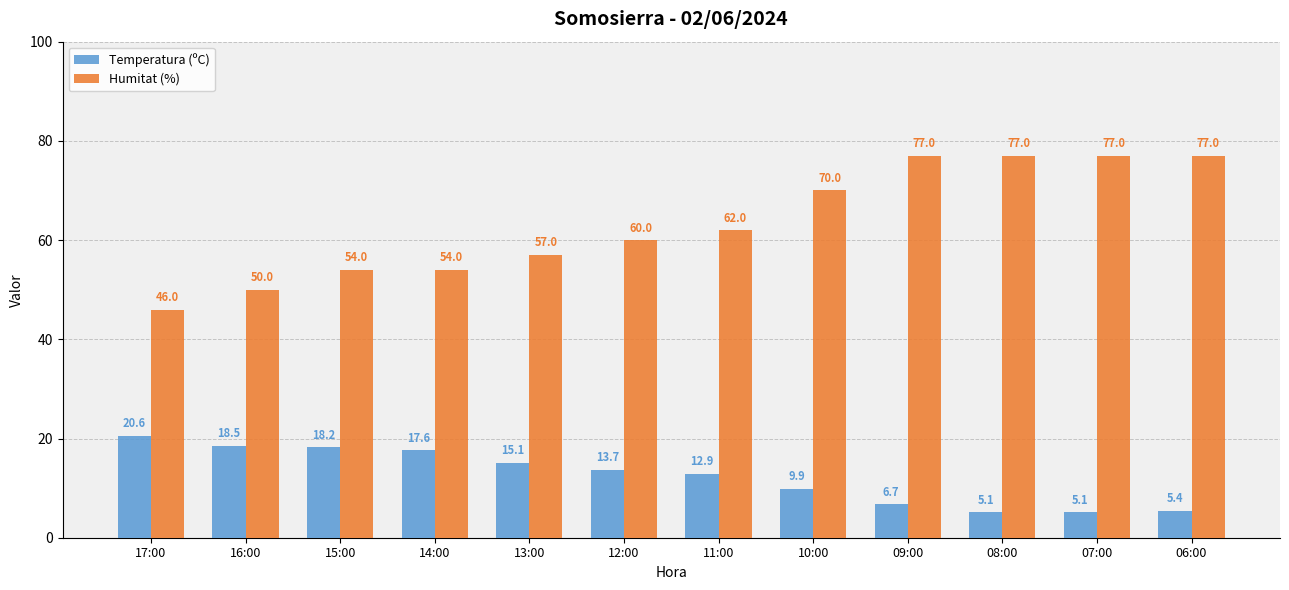

At which label is Temperatura (ºC) closest to 12?

11:00